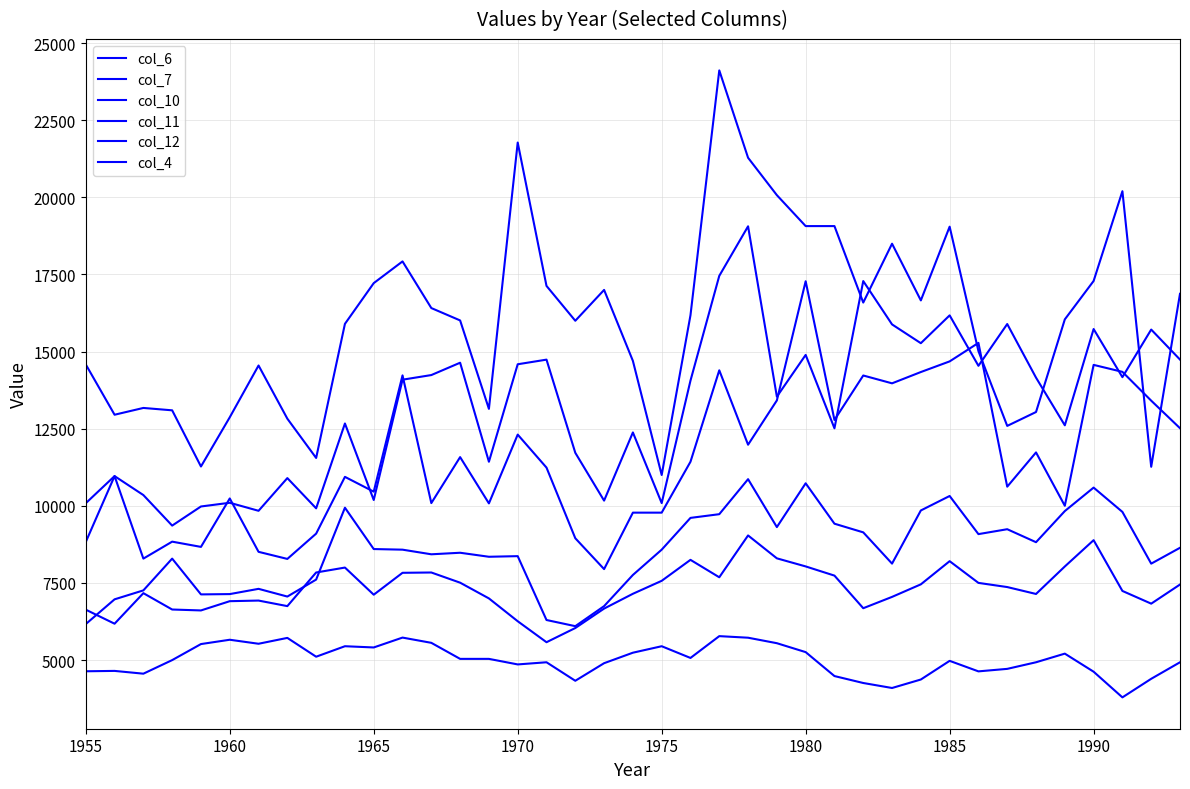

Does the chart have visible grid lines?

Yes